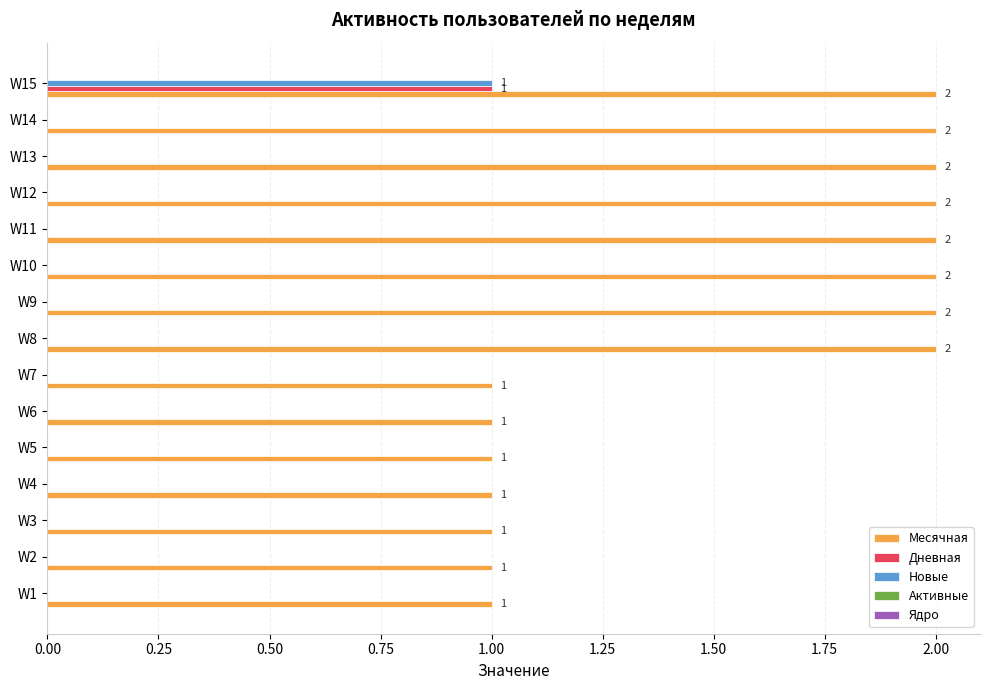

The value of Месячная at W14 is 2. True or false?

True